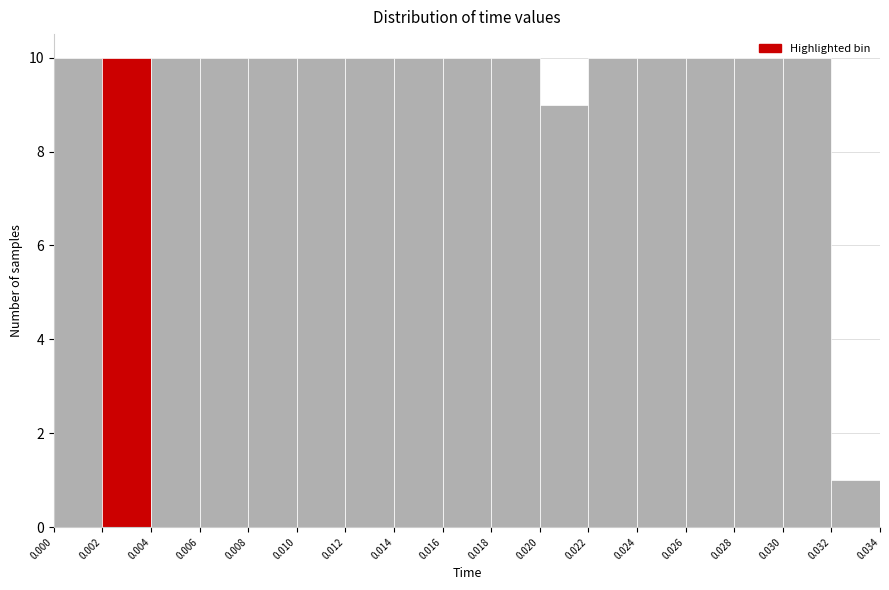

How tall is the bar that spans 0.022 to 0.024 on the x-axis? The values are not printed on the chart, so give them approximately, as read against the axis.

10